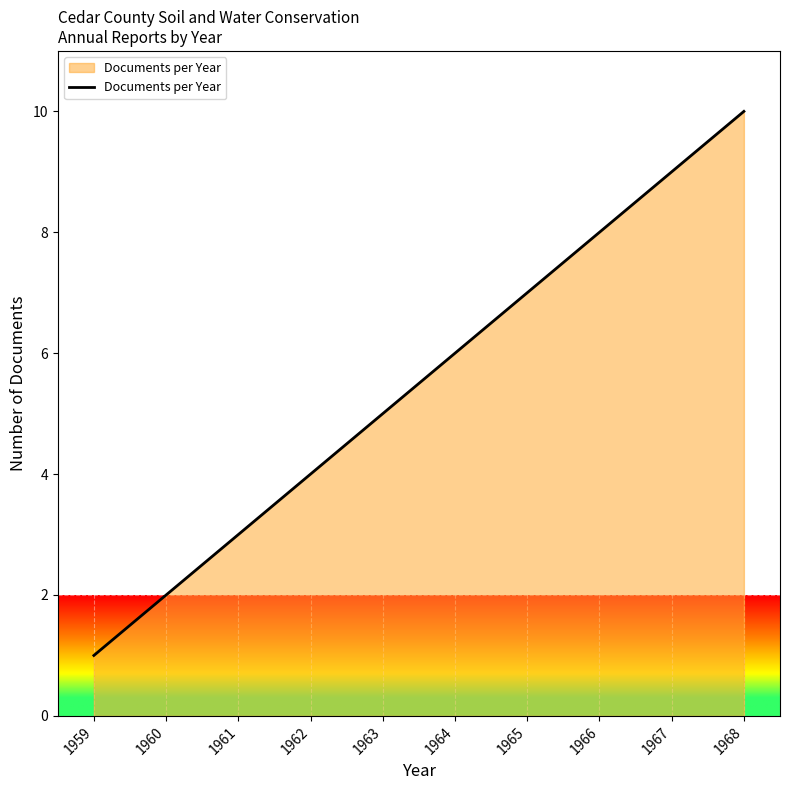

Is it true that the value at 1968 is 10?

True